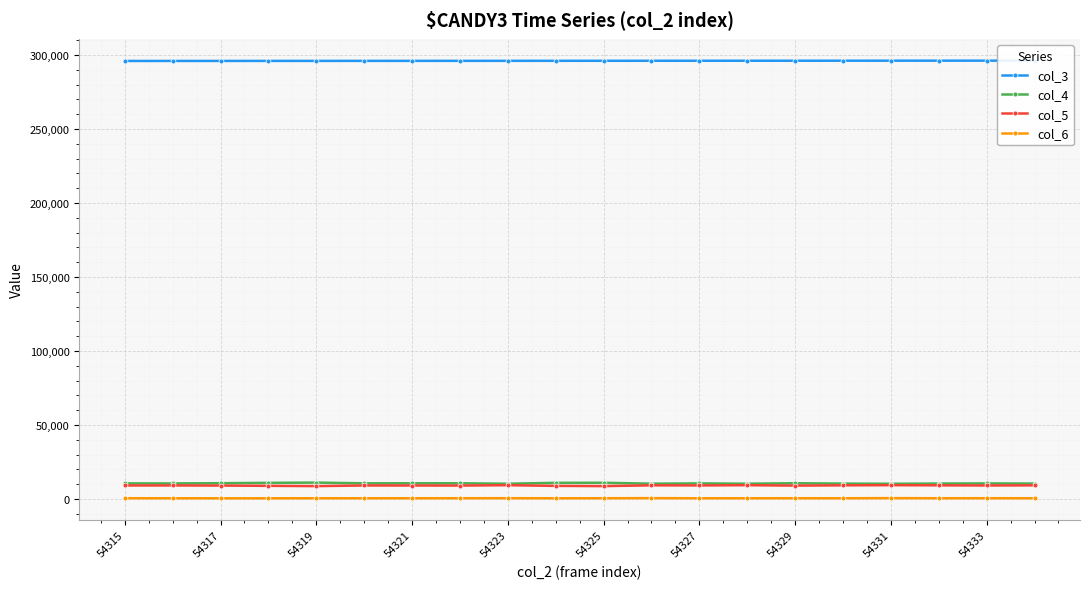

True or false: col_4 and col_6 cross at least once.

False